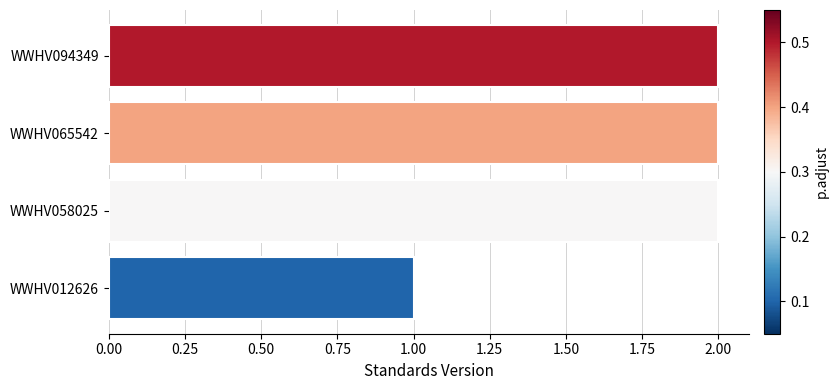

What is the difference between the maximum and minimum values?

1